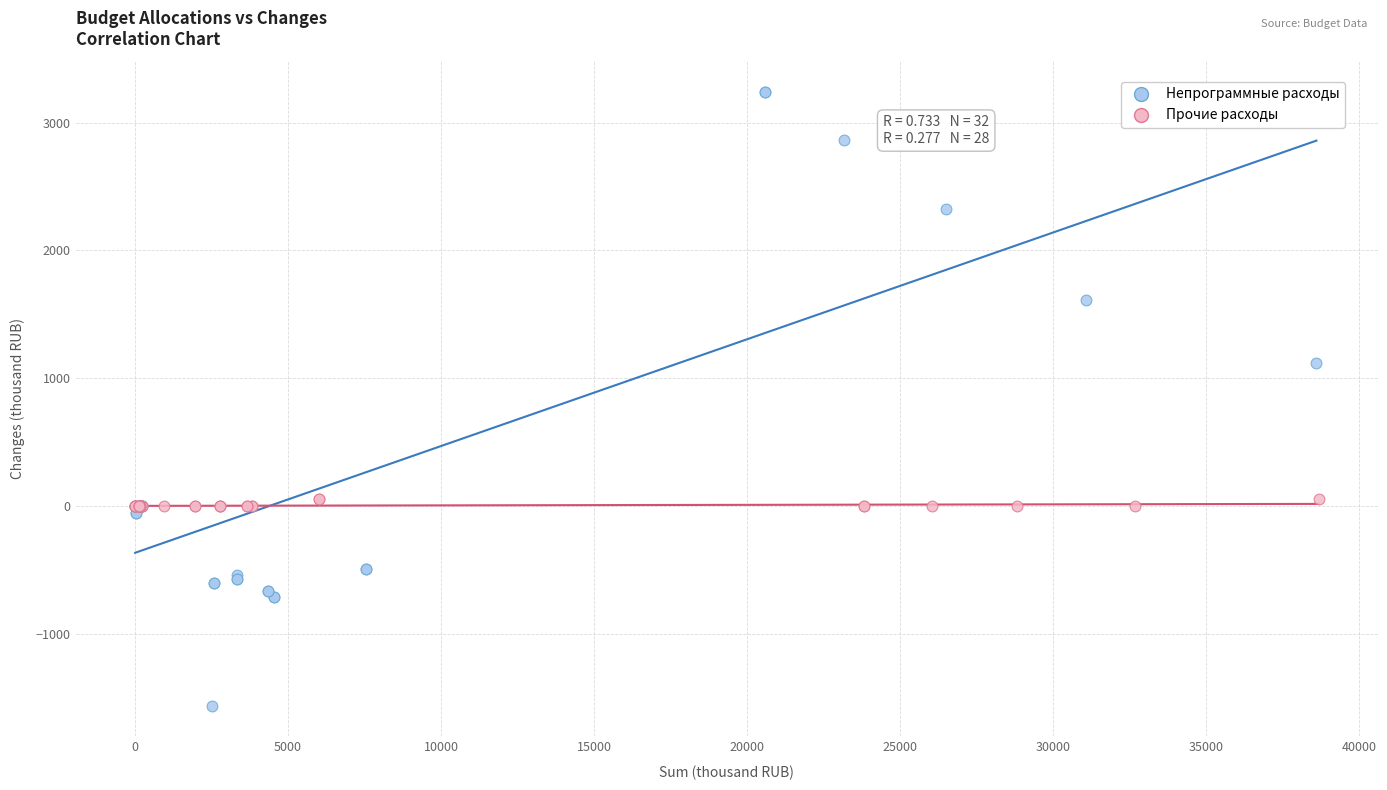

Which series has the largest Y range (max minus min)?

Непрограммные расходы